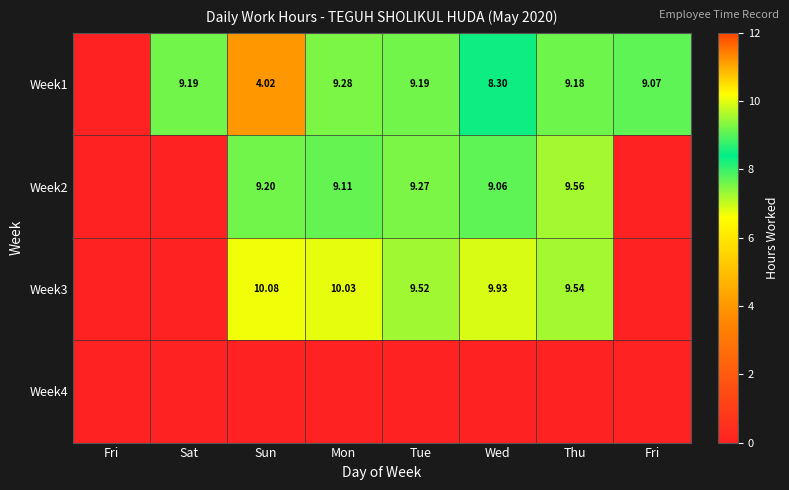

Between Fri and Sat, which series saw the biggest shift?

Week1